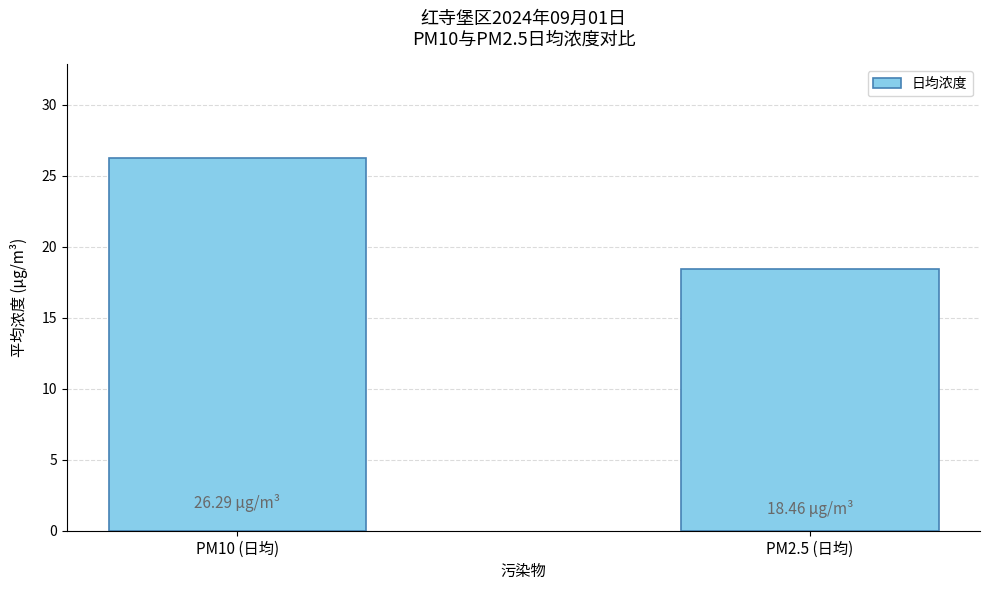

What is the sum of the values at PM2.5 (日均) and PM10 (日均)?

44.8